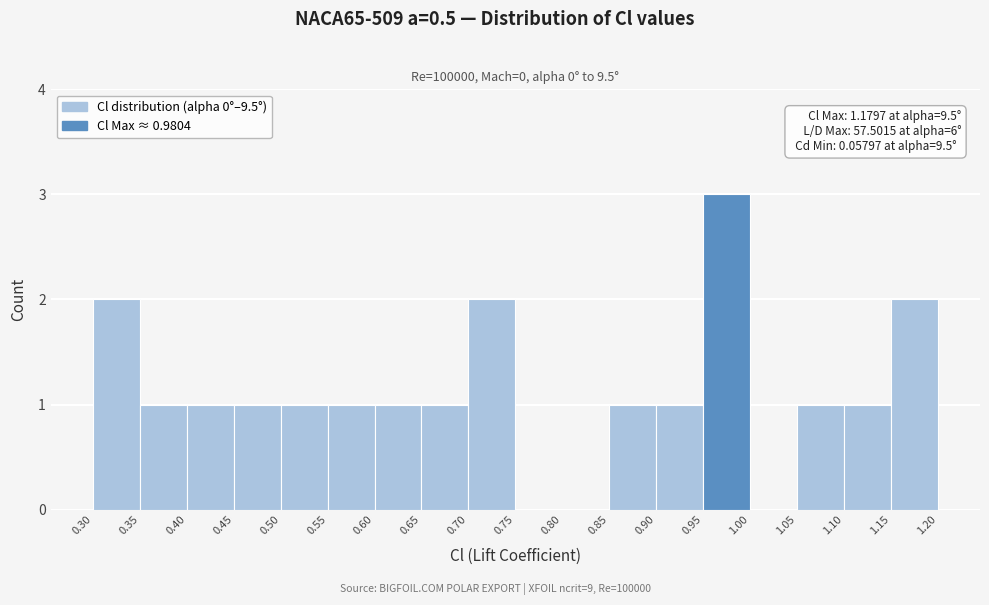

Over which range of the x-axis is the bar tallest?

0.95 to 1.00